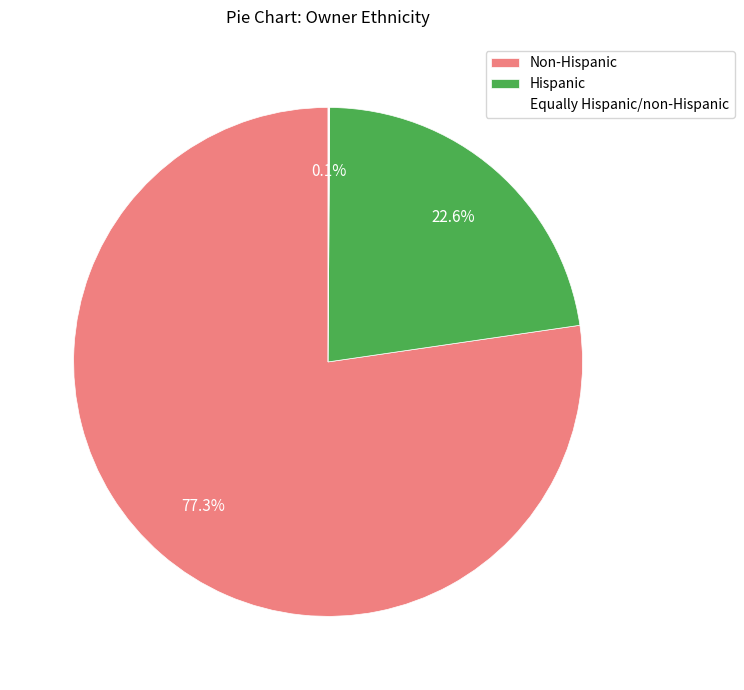

Between Non-Hispanic and Hispanic, which is larger?

Non-Hispanic